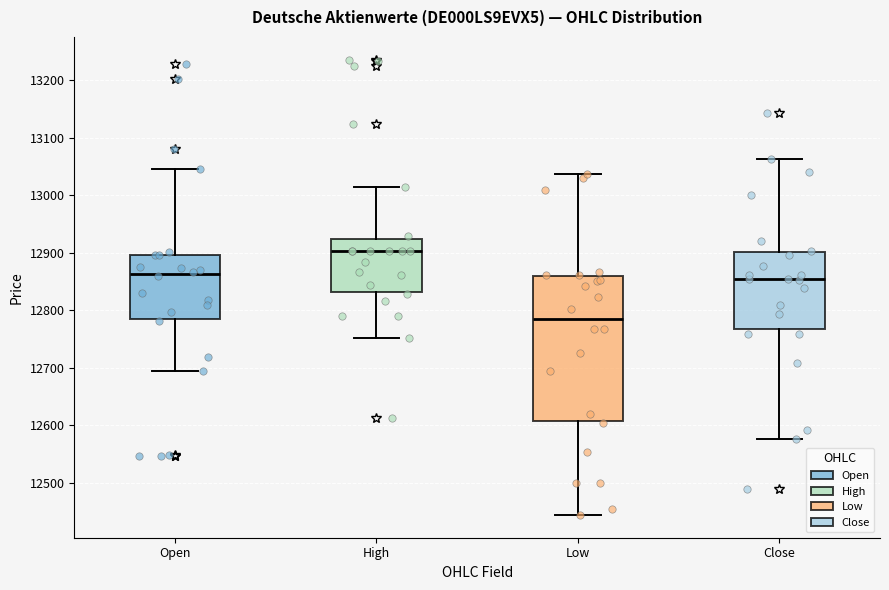

Where is the upper edge of the box for High on the y-axis? The values are not printed on the chart, so give them approximately, as read against the axis.

12920